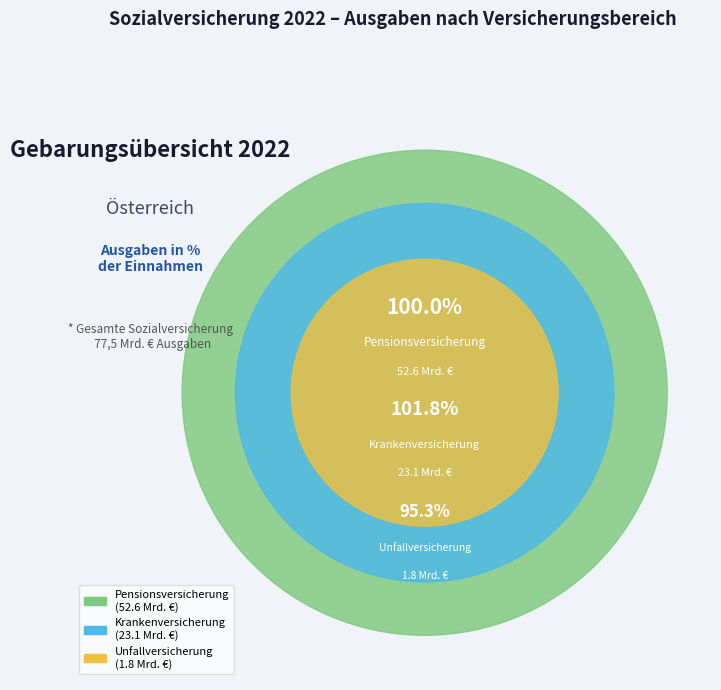

Count the number of slices in the pie.

3